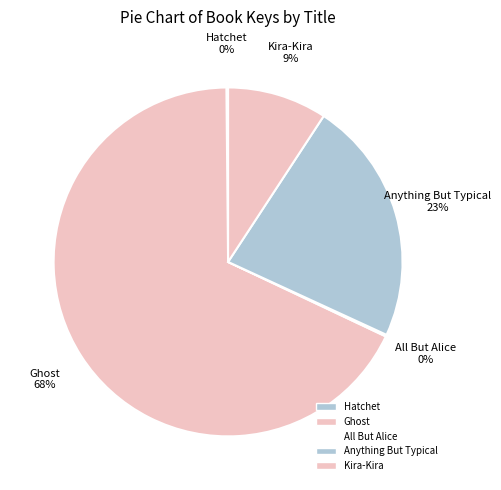

How many segments does this pie chart have?

5